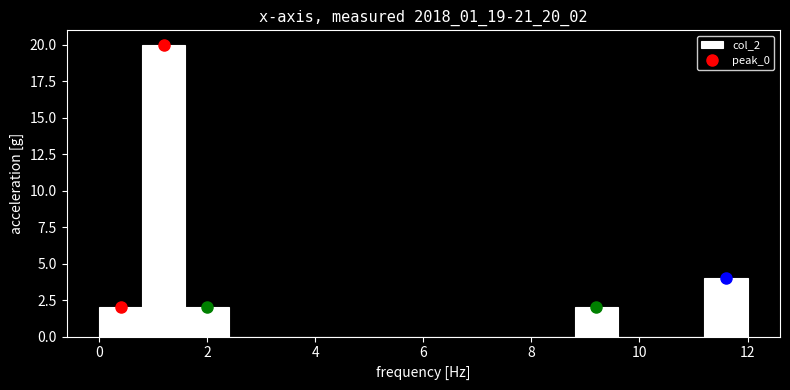

What is the height of the bar covering 0.8 to 1.6 on the x-axis? The values are not printed on the chart, so give them approximately, as read against the axis.

20